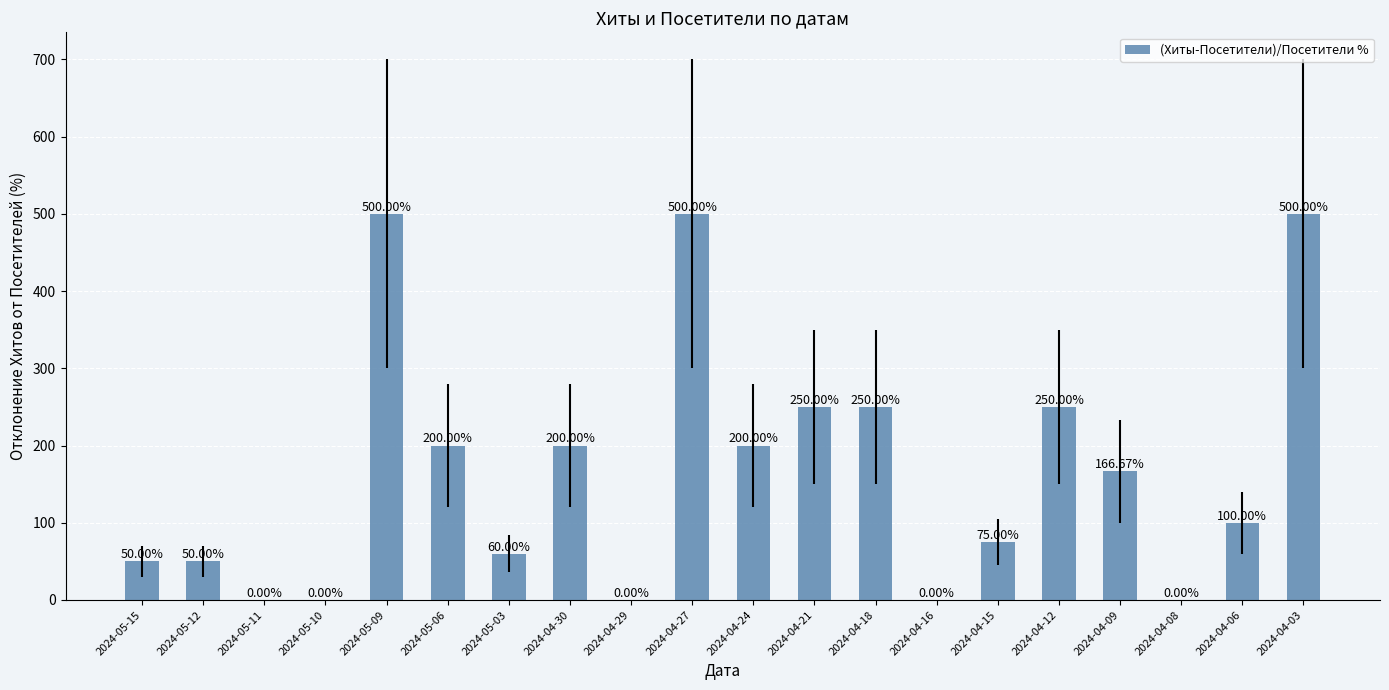

How many values exceed 166?

10